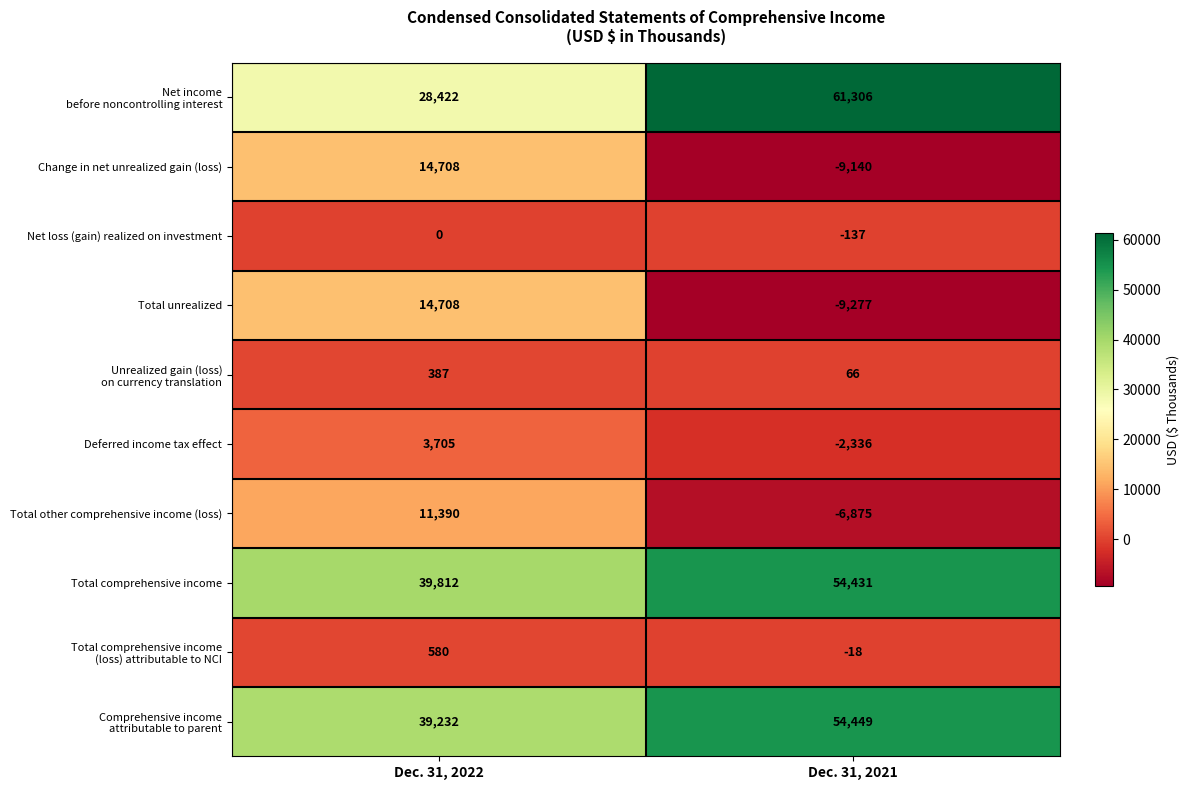

At which category is the sum across all series the highest?

Dec. 31, 2022